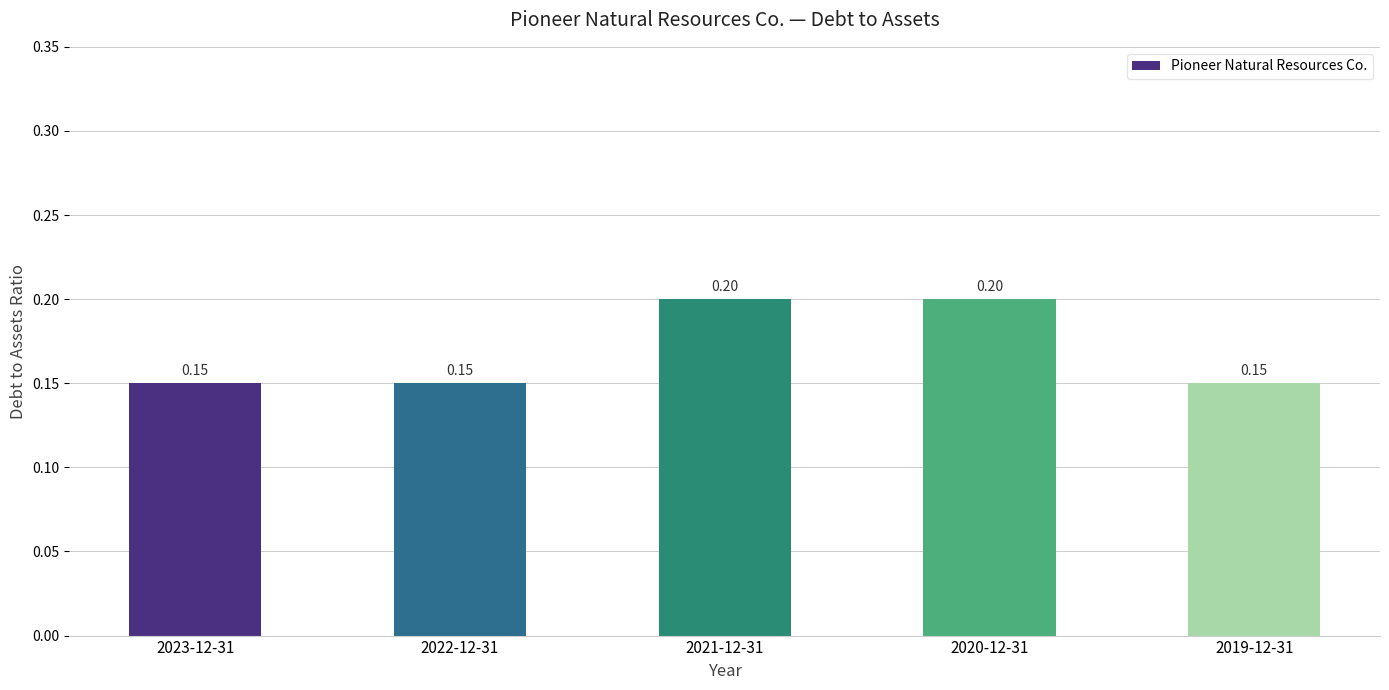

The chart shows a value of 0.2 at 2019-12-31. True or false?

False